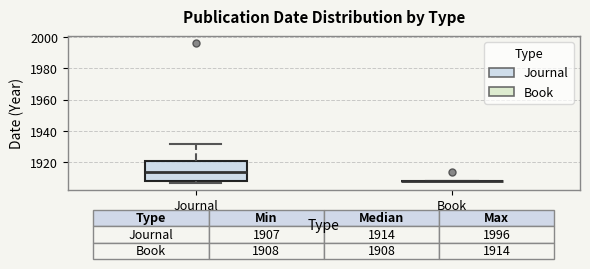

Comparing the boxes themselves (not the whiskers), which one is the tallest?

Journal